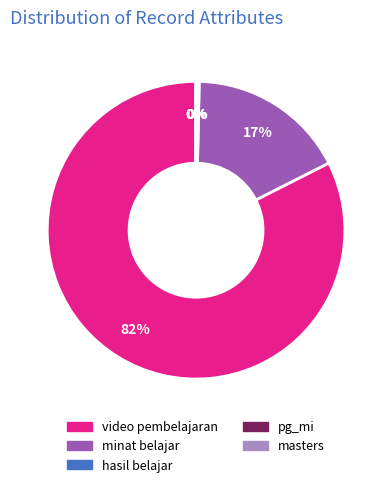

Do video pembelajaran and hasil belajar together represent more than half of the pie?

Yes